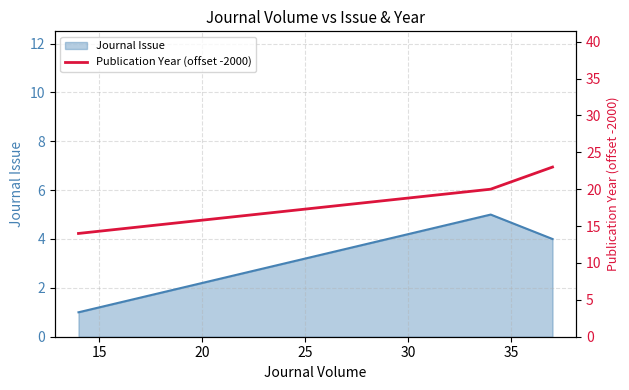

What is the maximum value for Journal Issue?

5